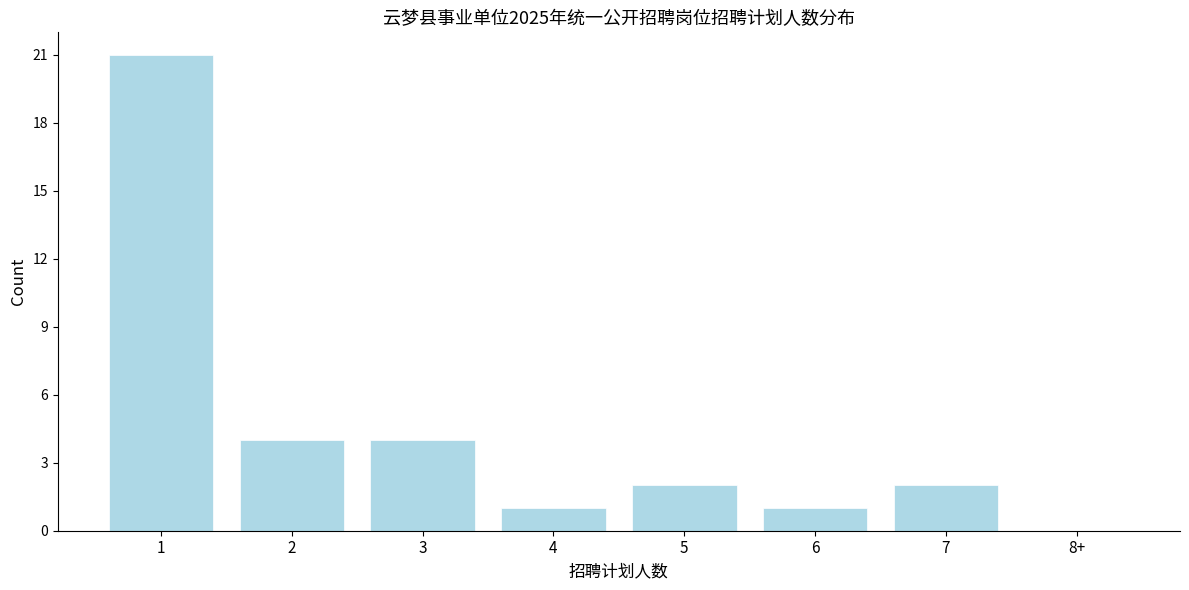

Reading right to left, list all the values displayed in this chart.

8+=0	7=2	6=1	5=2	4=1	3=4	2=4	1=21